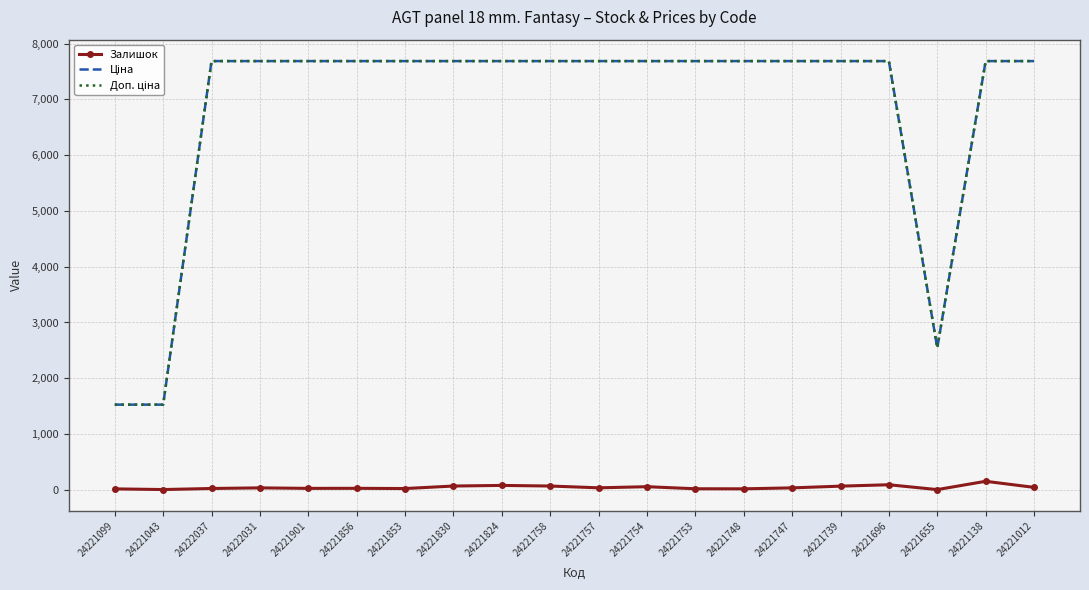

Is it true that Залишок equals 22.0 at 24221853?

True